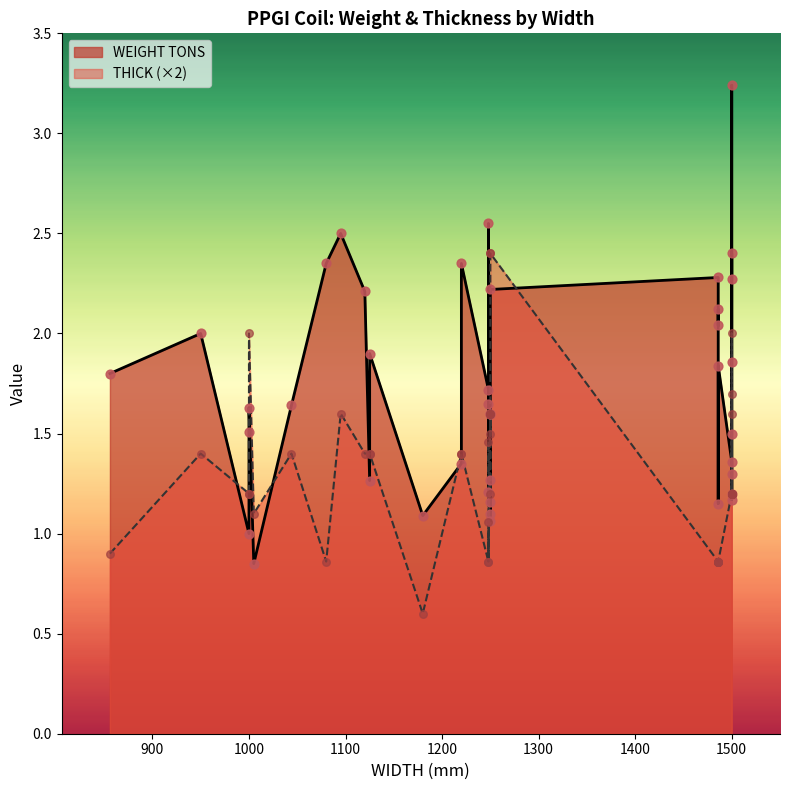

Is the value of THICK at 5 greater than the value of WEIGHT TONS at 11?

No